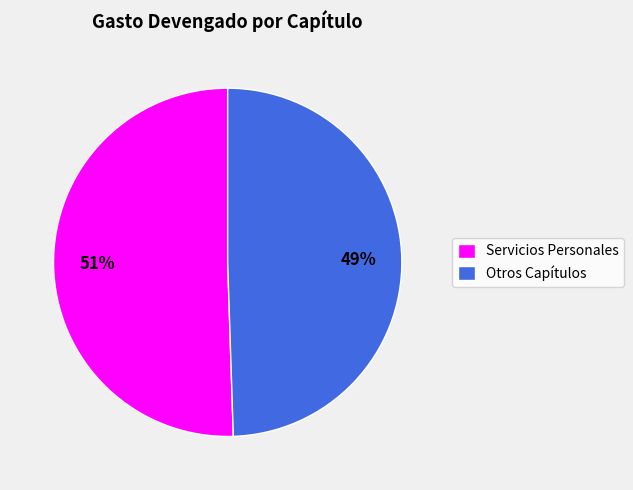

Which category has the smallest portion of the pie?

Otros Capítulos